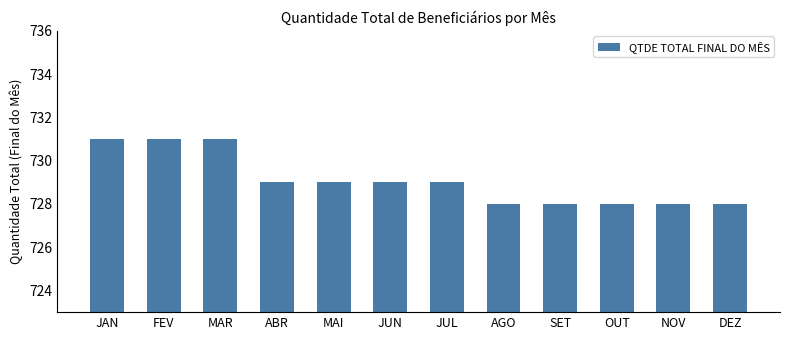

Reading right to left, transcribe all the data shown in this chart.

DEZ=728	NOV=728	OUT=728	SET=728	AGO=728	JUL=729	JUN=729	MAI=729	ABR=729	MAR=731	FEV=731	JAN=731